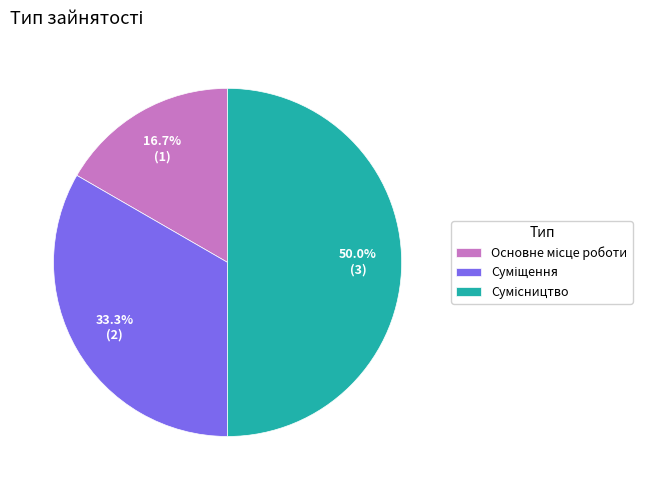

How many slices are in this pie chart?

3